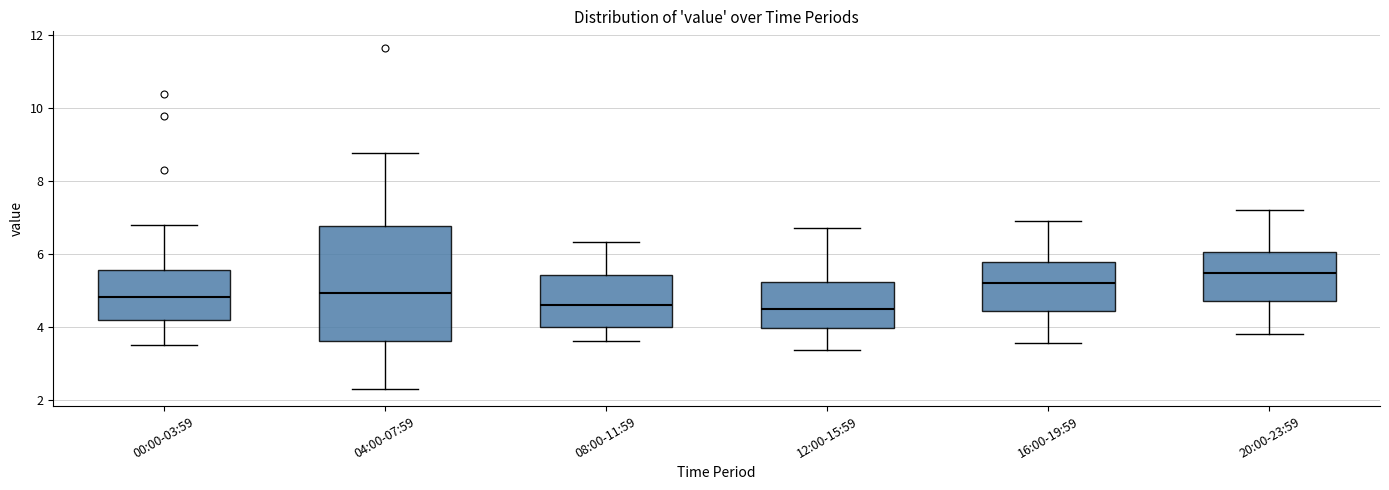

Which box is the tallest, from its lower edge to its upper edge?

04:00-07:59